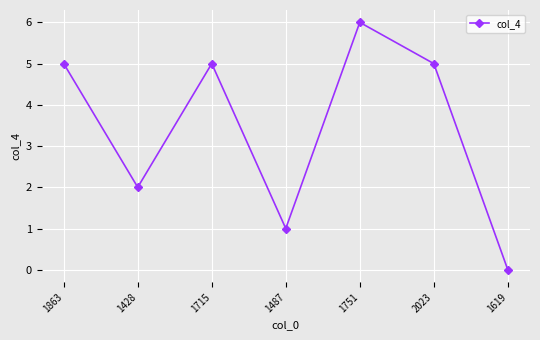

Reading left to right, list all the values displayed in this chart.

1863=5	1428=2	1715=5	1487=1	1751=6	2023=5	1619=0